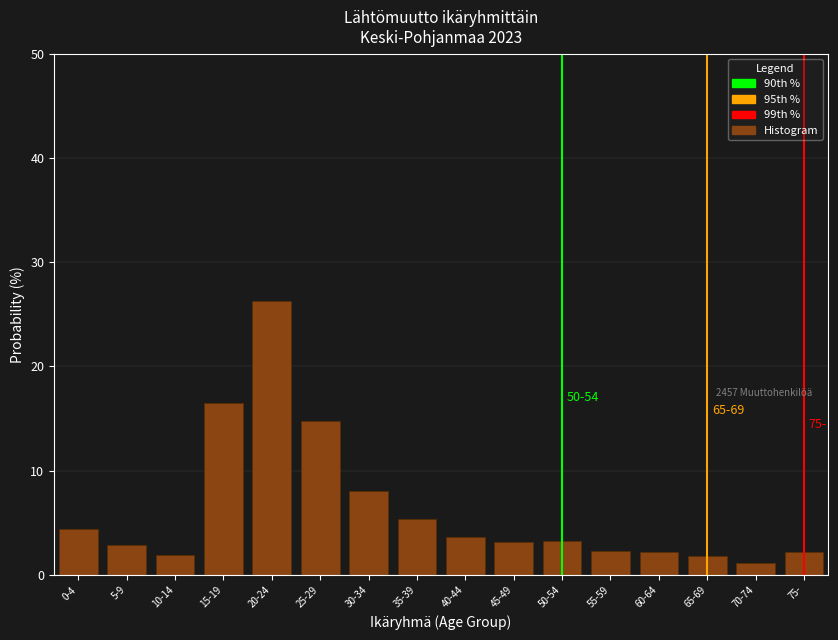

What is the difference between the values at 35-39 and 10-14?

3.5